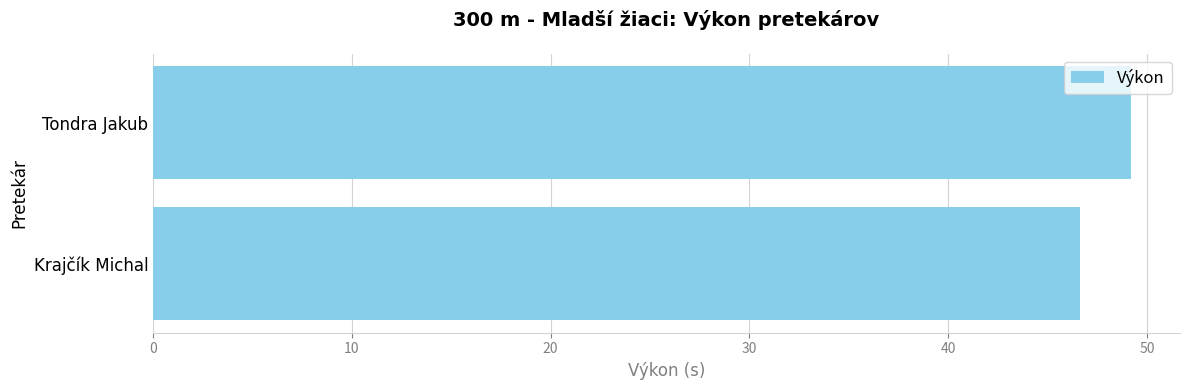

Which has a higher value, Krajčík Michal or Tondra Jakub?

Tondra Jakub